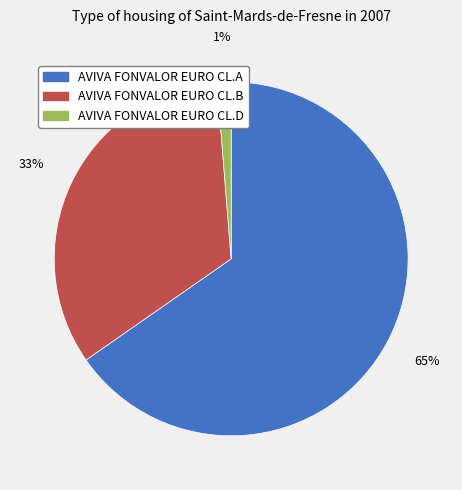

Do AVIVA FONVALOR EURO CL.D and AVIVA FONVALOR EURO CL.A together represent more than half of the pie?

Yes